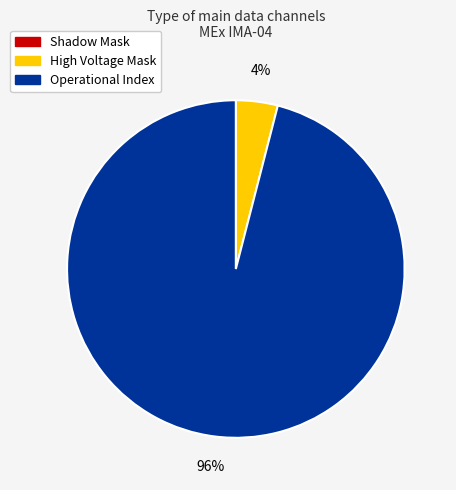

Which category has the biggest portion of the pie?

Operational Index